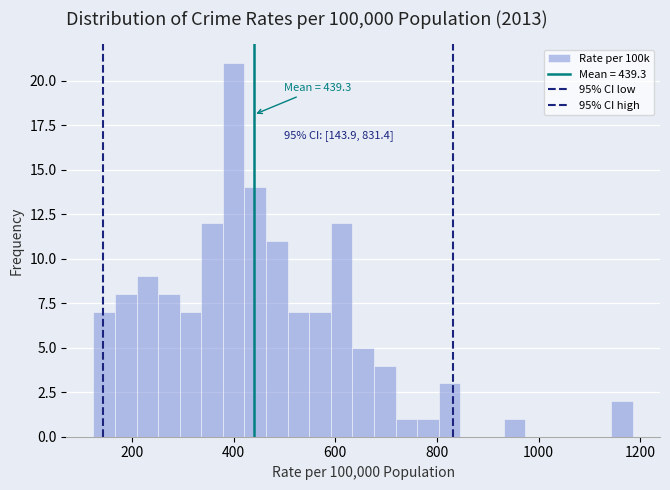

Read against the x-axis, roughly where is the centre of the tallest bar?

400